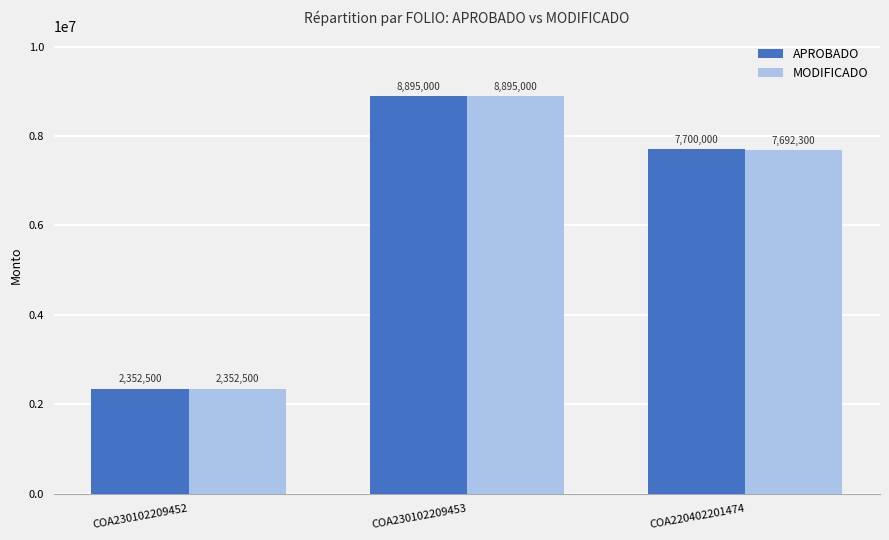

How many bars are there in total?

6